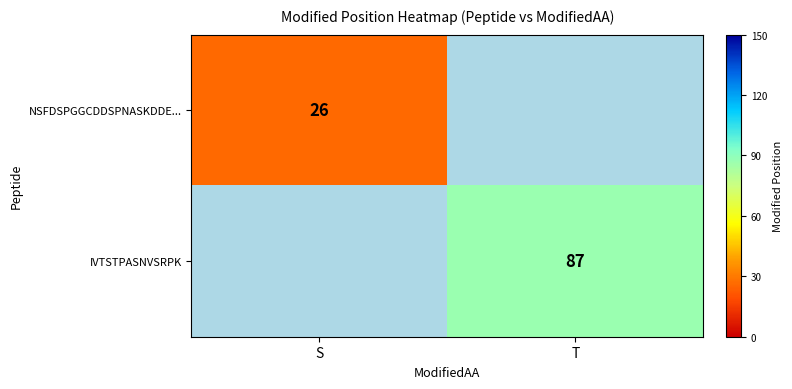

The NSFDSPGGCDDSPNASKDDE... series shows 43 at S. True or false?

False